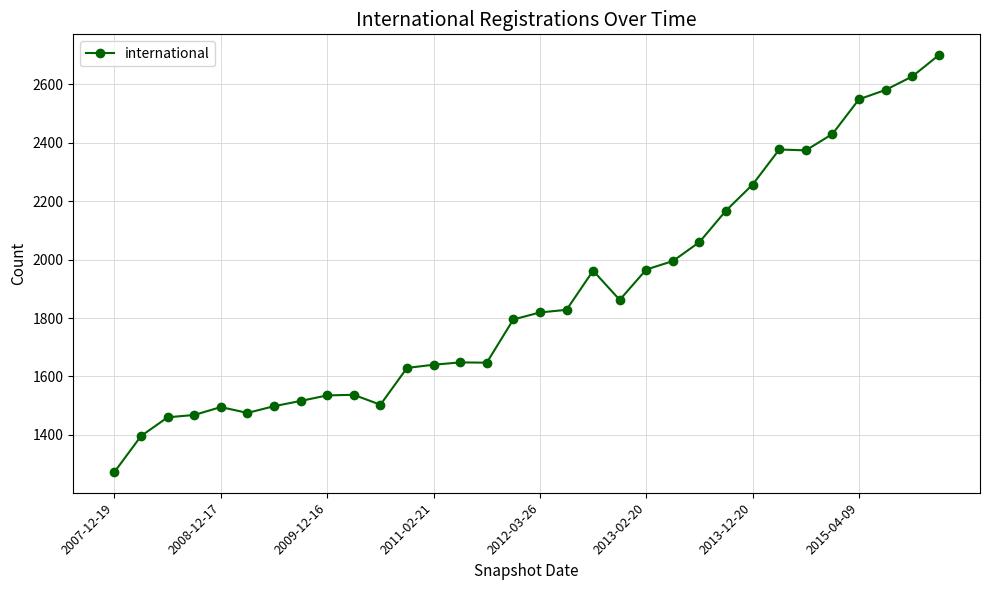

Does the chart display data point markers on the line(s)?

Yes